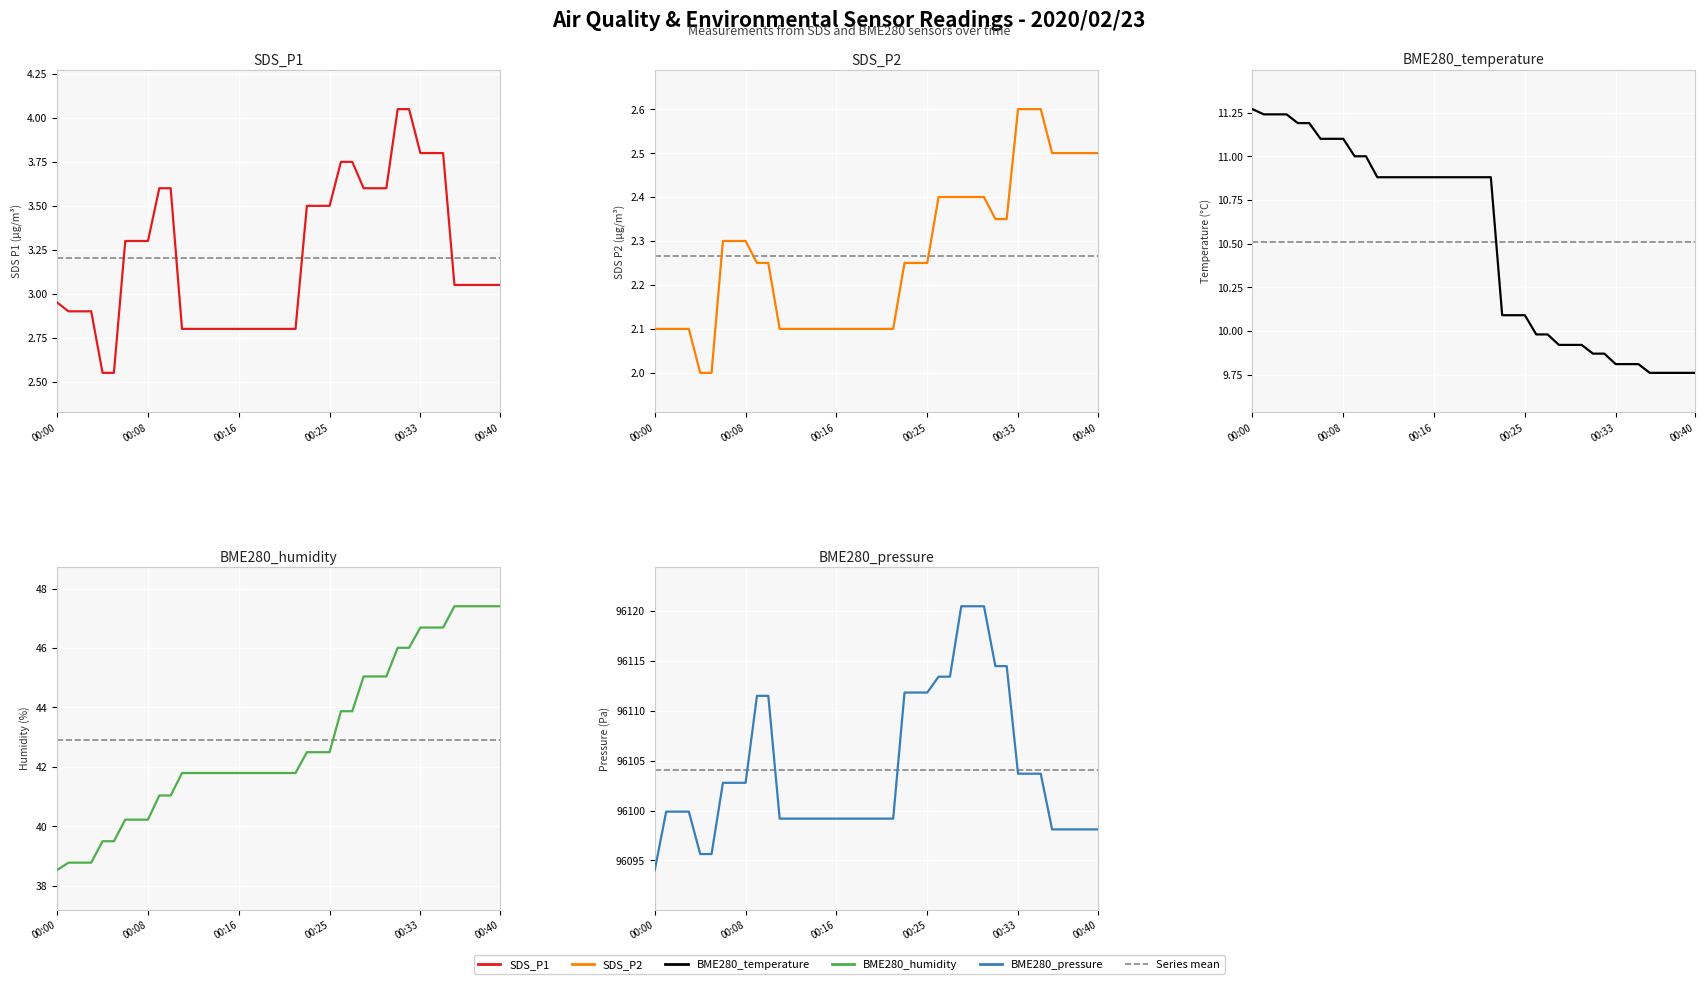

Between 26 and 28, which series saw the biggest shift?

BME280_pressure